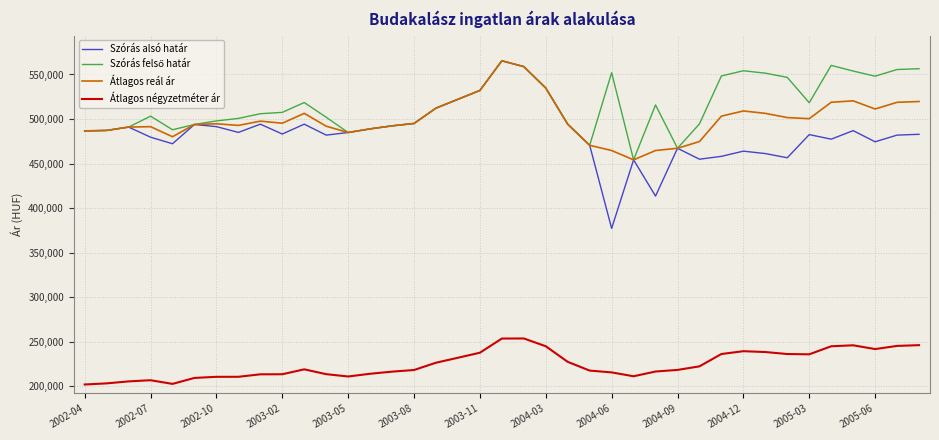

What is the smallest value displayed?

202083